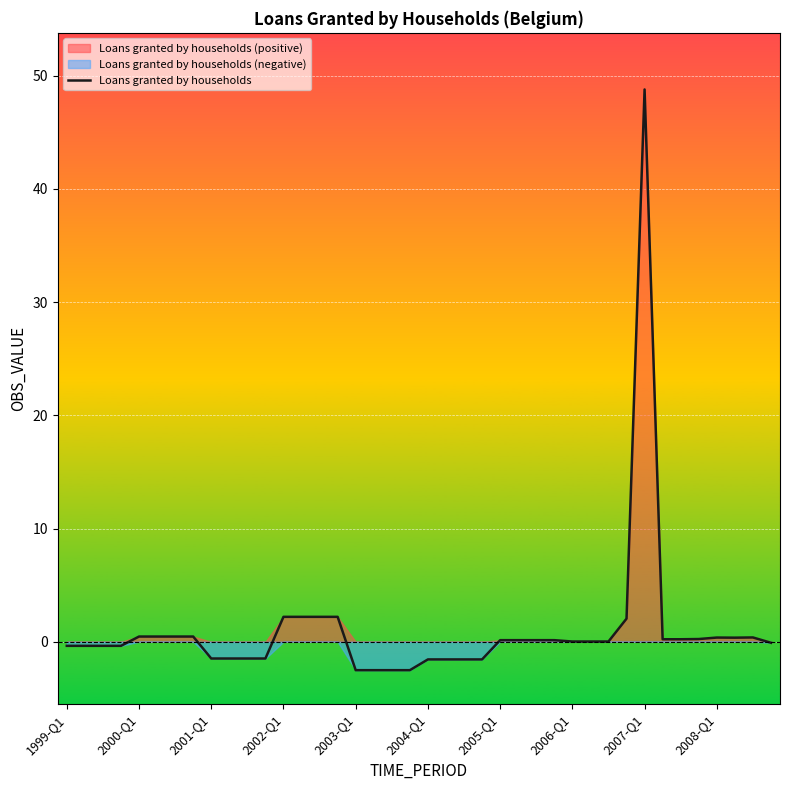

How many values are above zero?

23